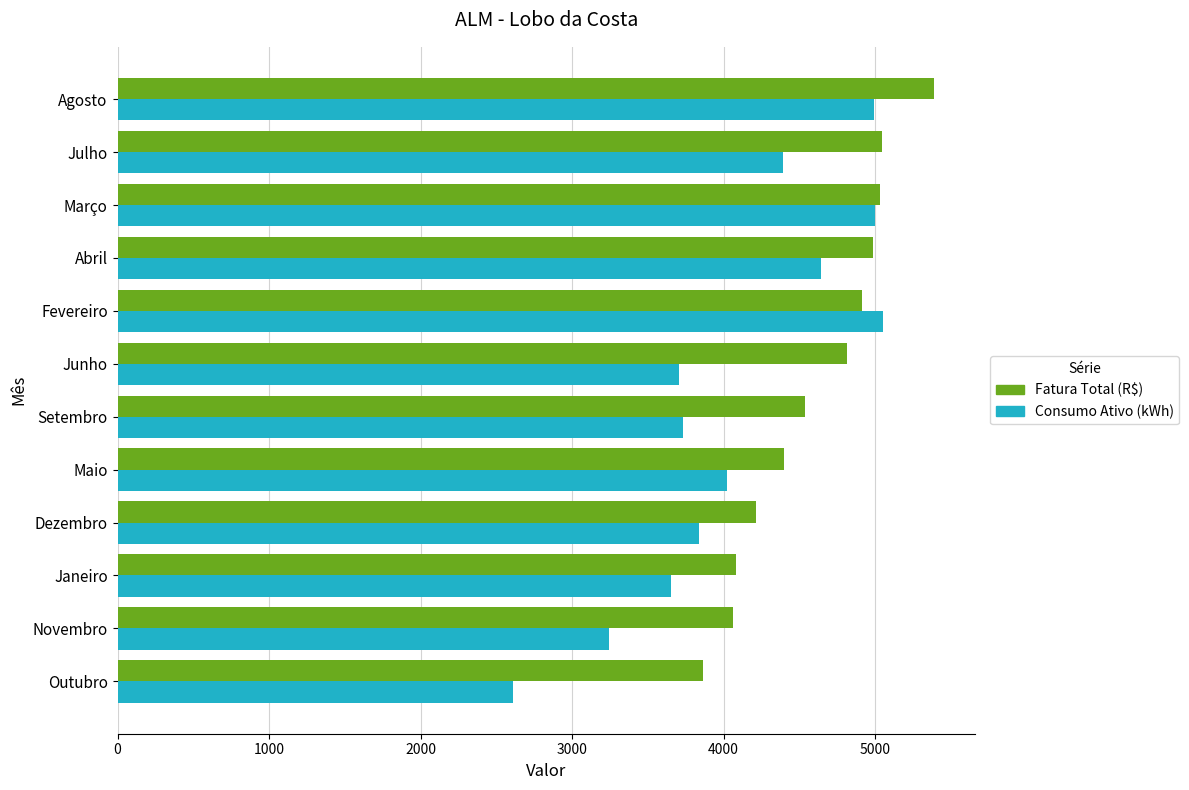

The value of Consumo Ativo (kWh) at Setembro is 3735.0. True or false?

True